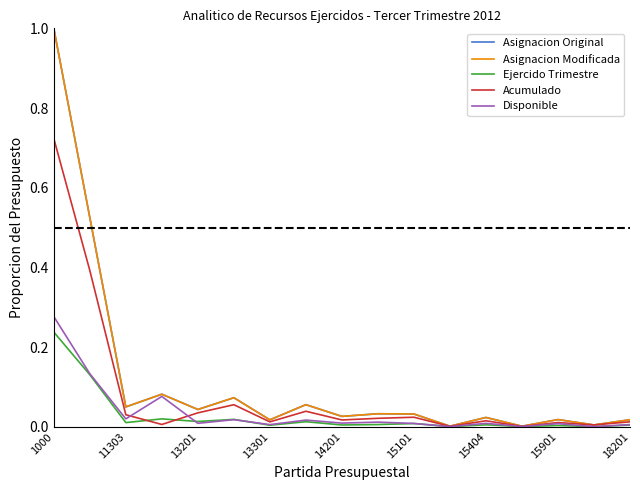

What is the average value of the Asignacion Original series?

0.1